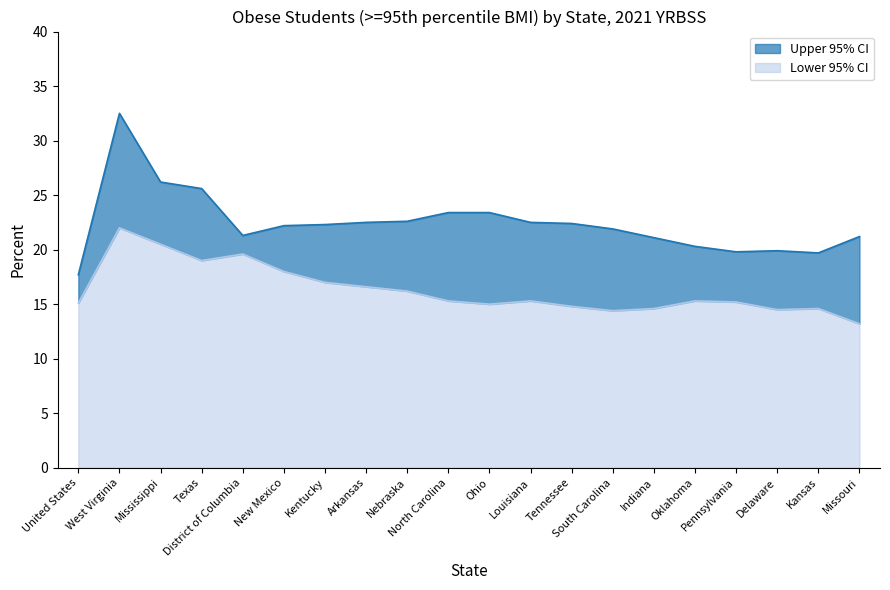

The value of Lower 95% CI at West Virginia is 22.0. True or false?

True